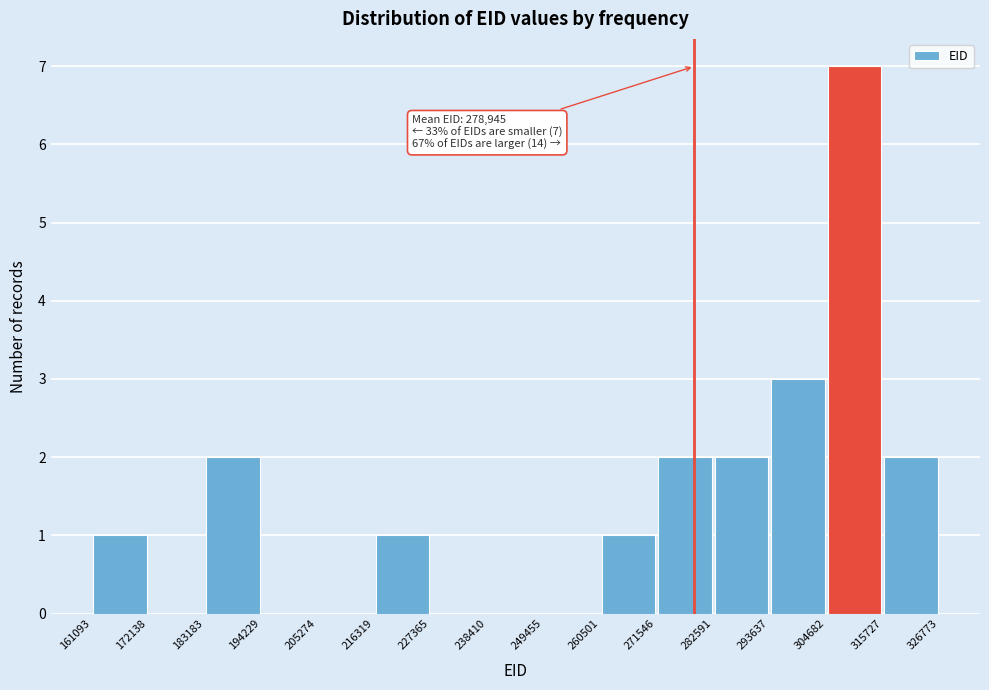

Which range on the x-axis has the tallest bar?

304682 to 315727